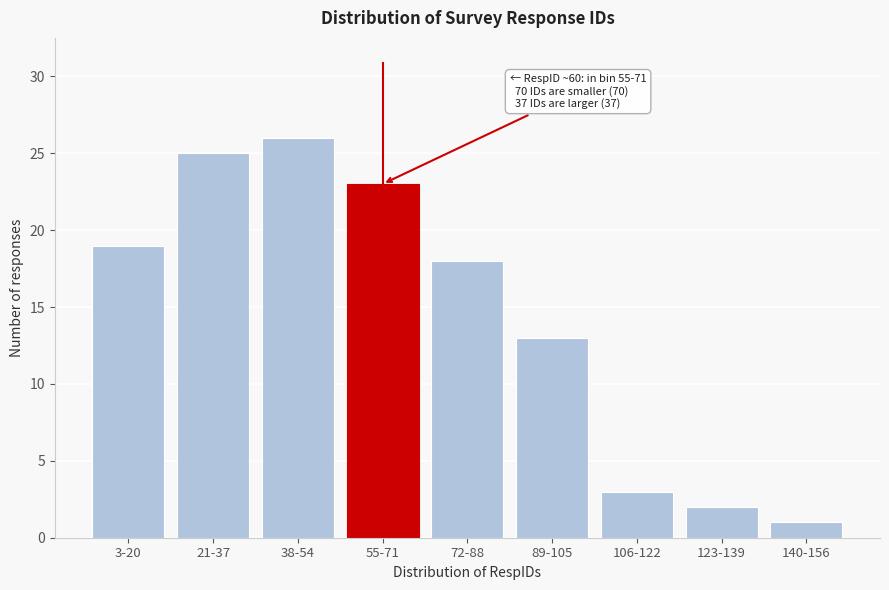

Reading right to left, extract all data points from this chart.

140-156=1	123-139=2	106-122=3	89-105=13	72-88=18	55-71=23	38-54=26	21-37=25	3-20=19